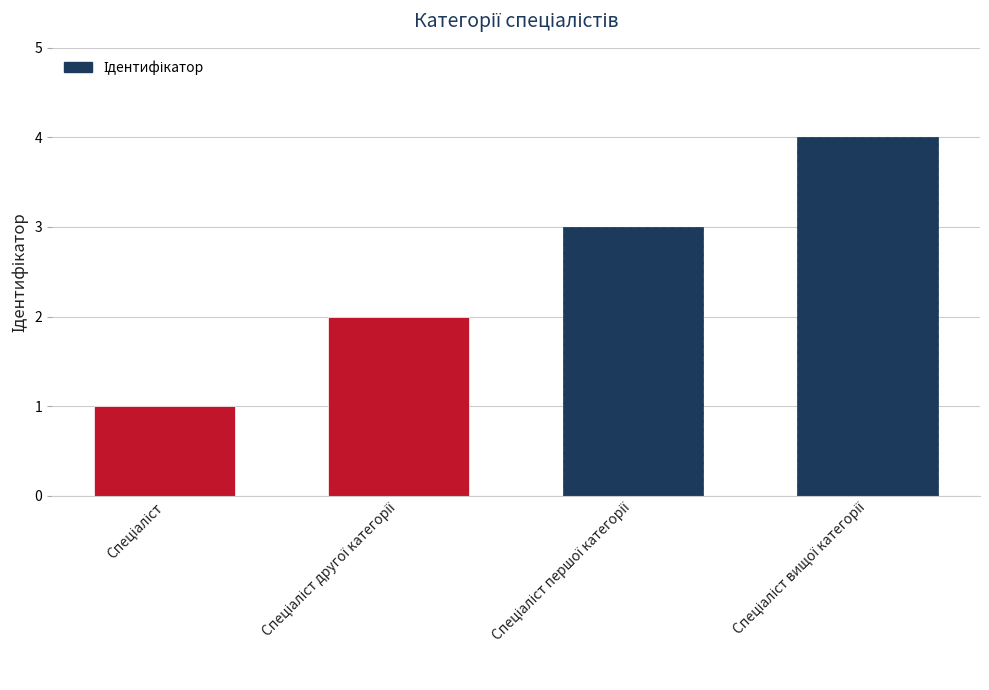

Approximately how many times larger is the value at Спеціаліст першої категорії compared to Спеціаліст вищої категорії?

0.8